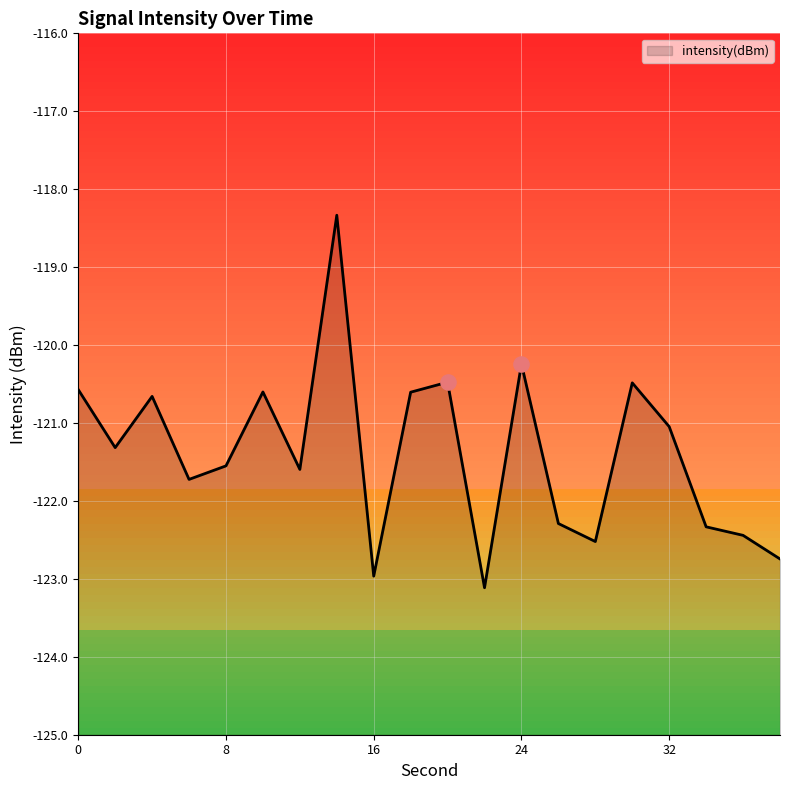

Between 28 and 8, which is larger?

8